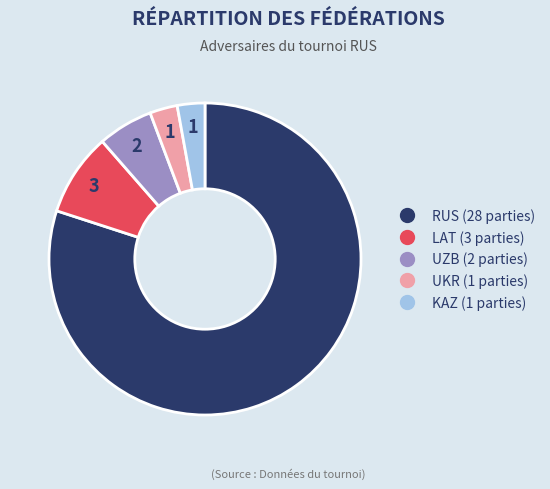

Is there any slice that represents more than half of the pie?

Yes